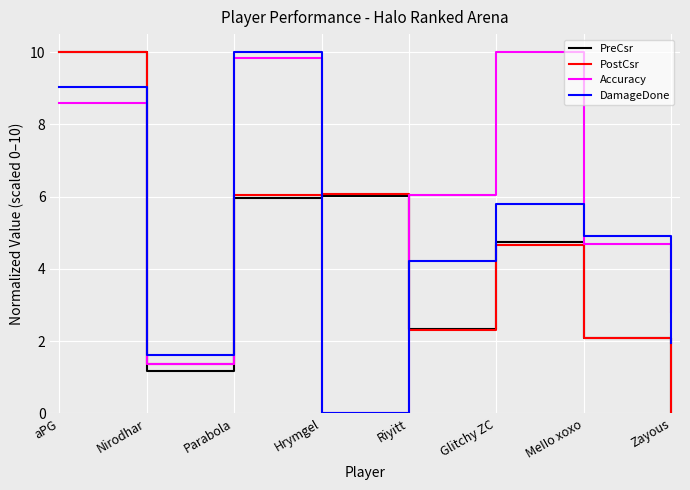

How many lines are shown in the chart?

4